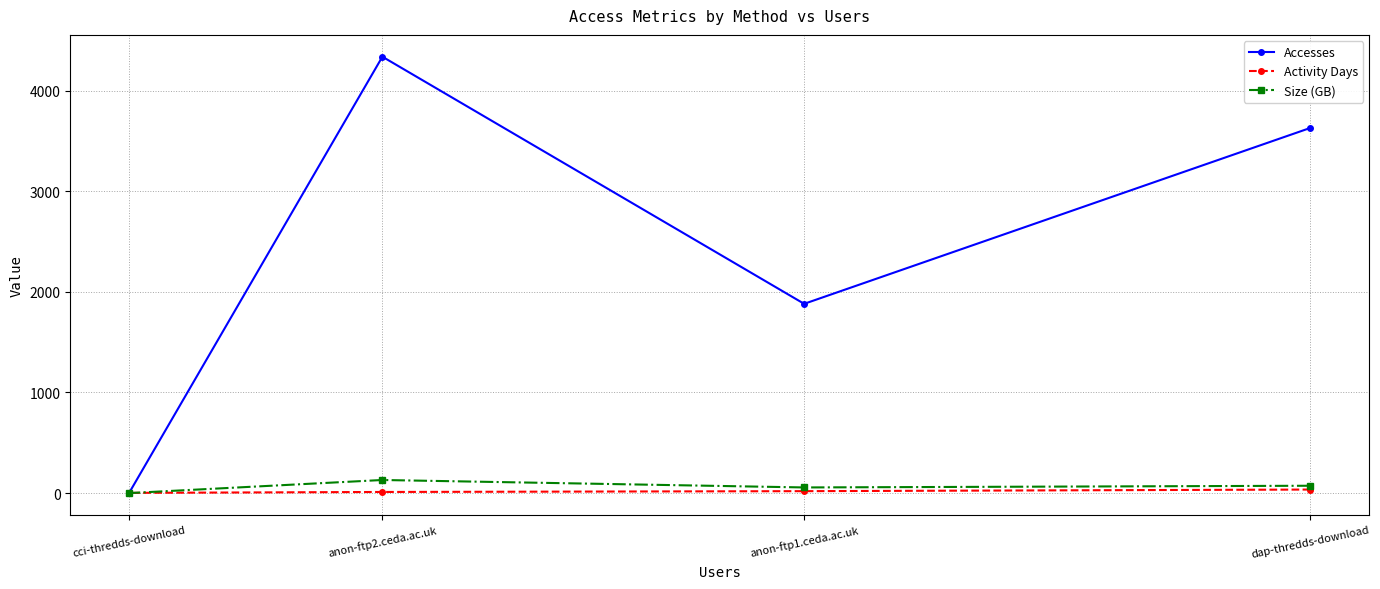

Which category has the highest value in the Accesses series?

anon-ftp2.ceda.ac.uk